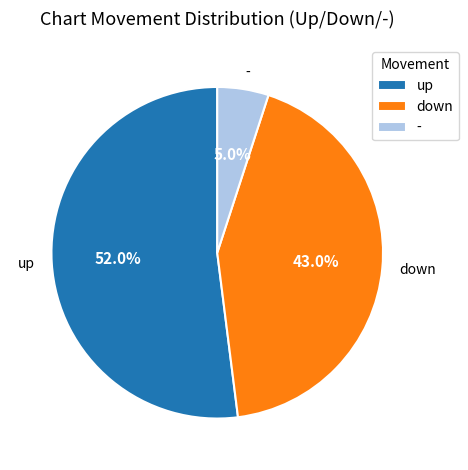

Does any single category account for the majority?

Yes